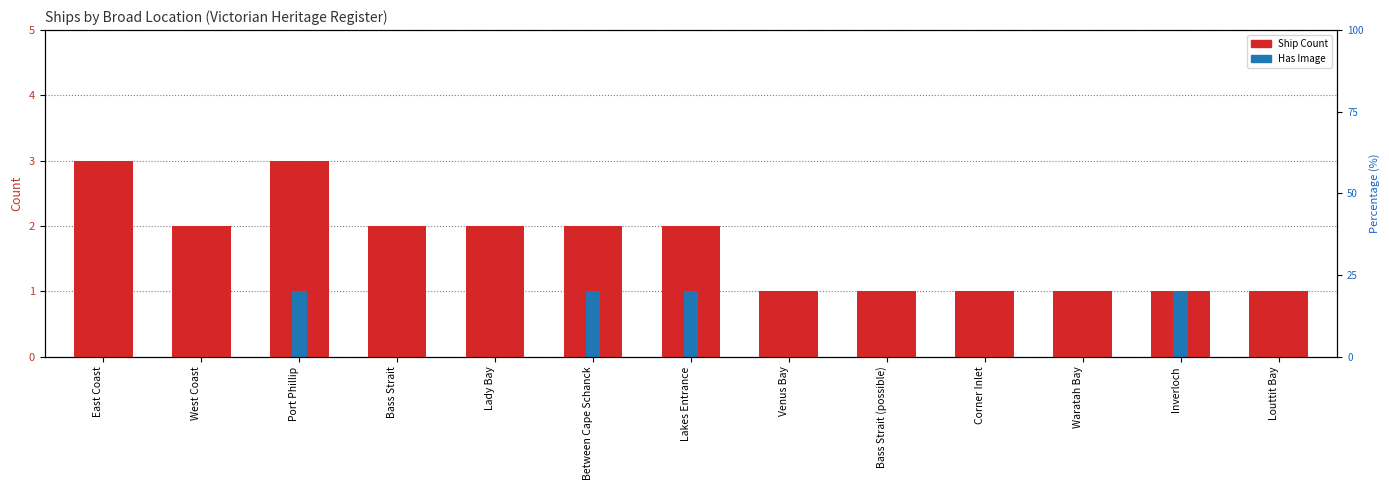

What is the sum of all Has Image values?

4